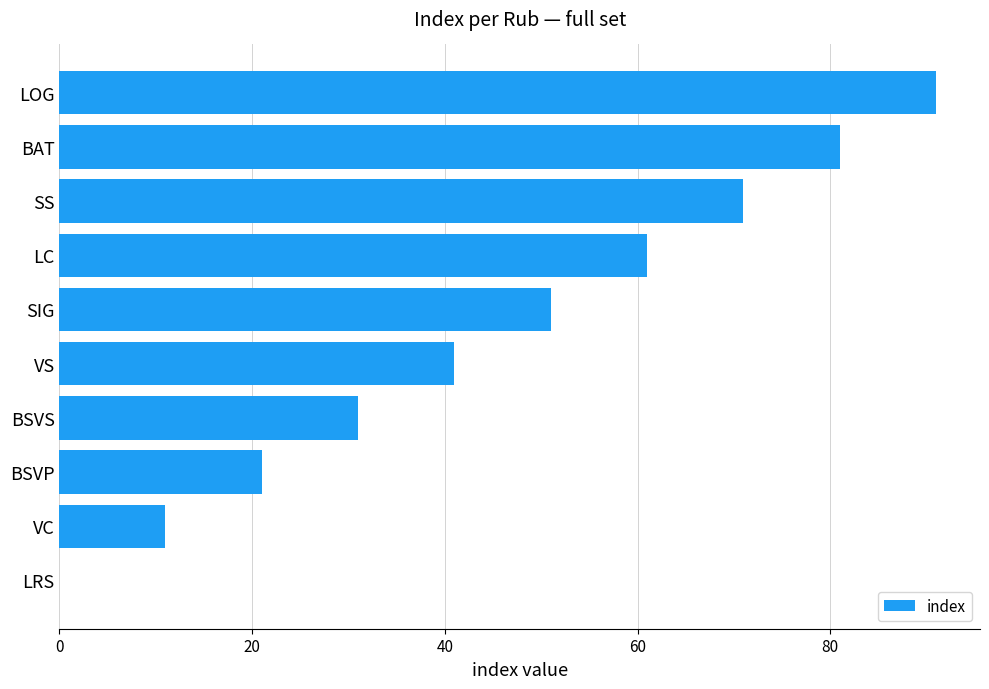

At which label is the value closest to 45?

VS